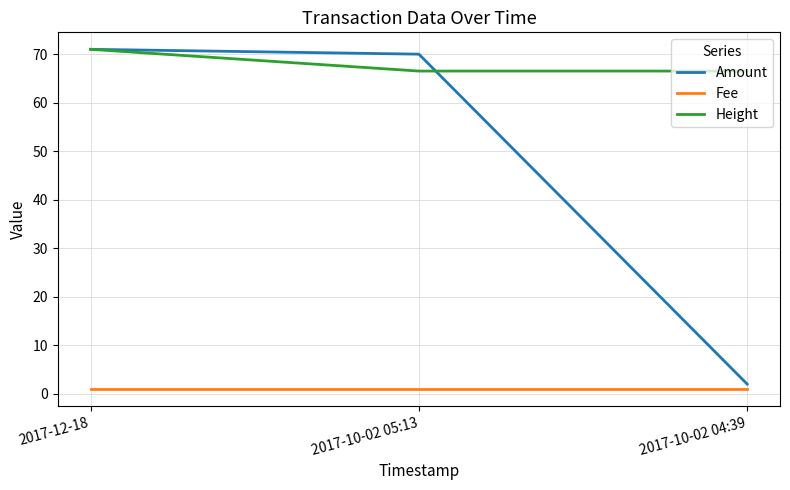

What is the average value of the Height series?

68.0